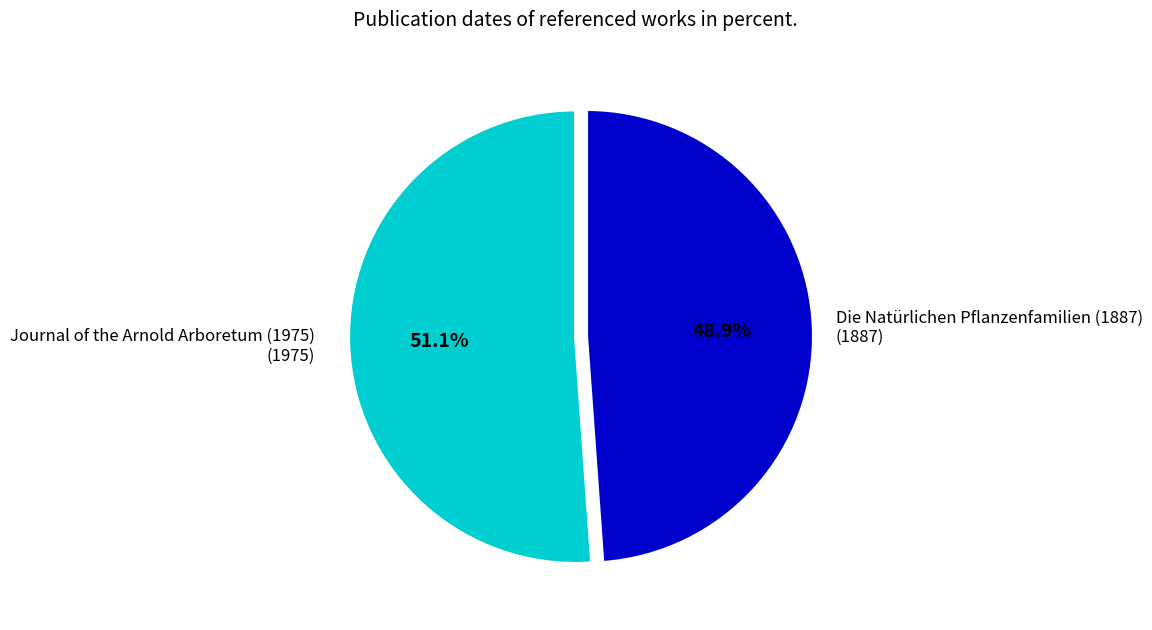

What is the majority slice?

Journal of the Arnold Arboretum (1975)